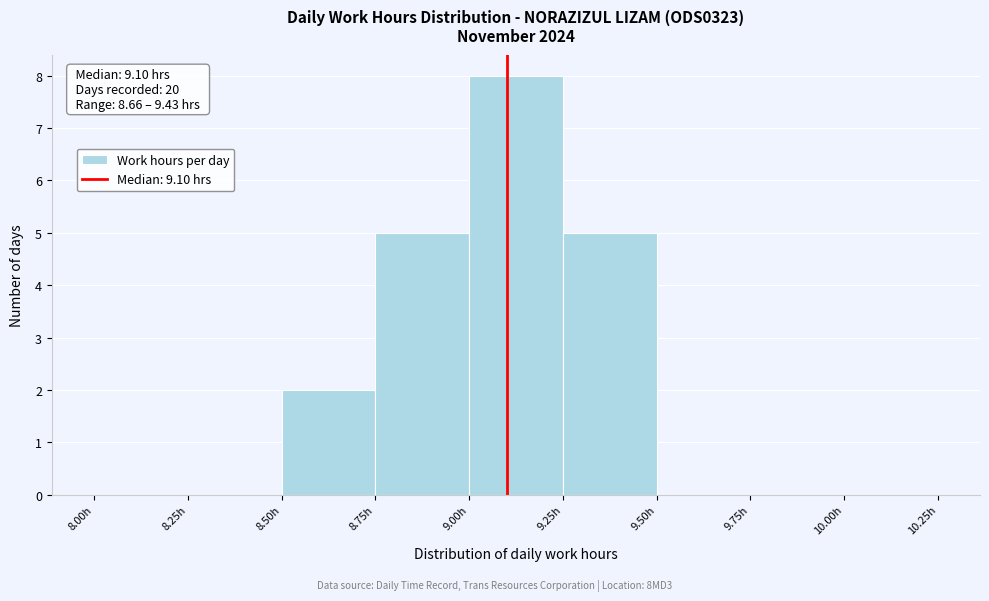

Over which range of the x-axis is the bar tallest?

9.00 to 9.25